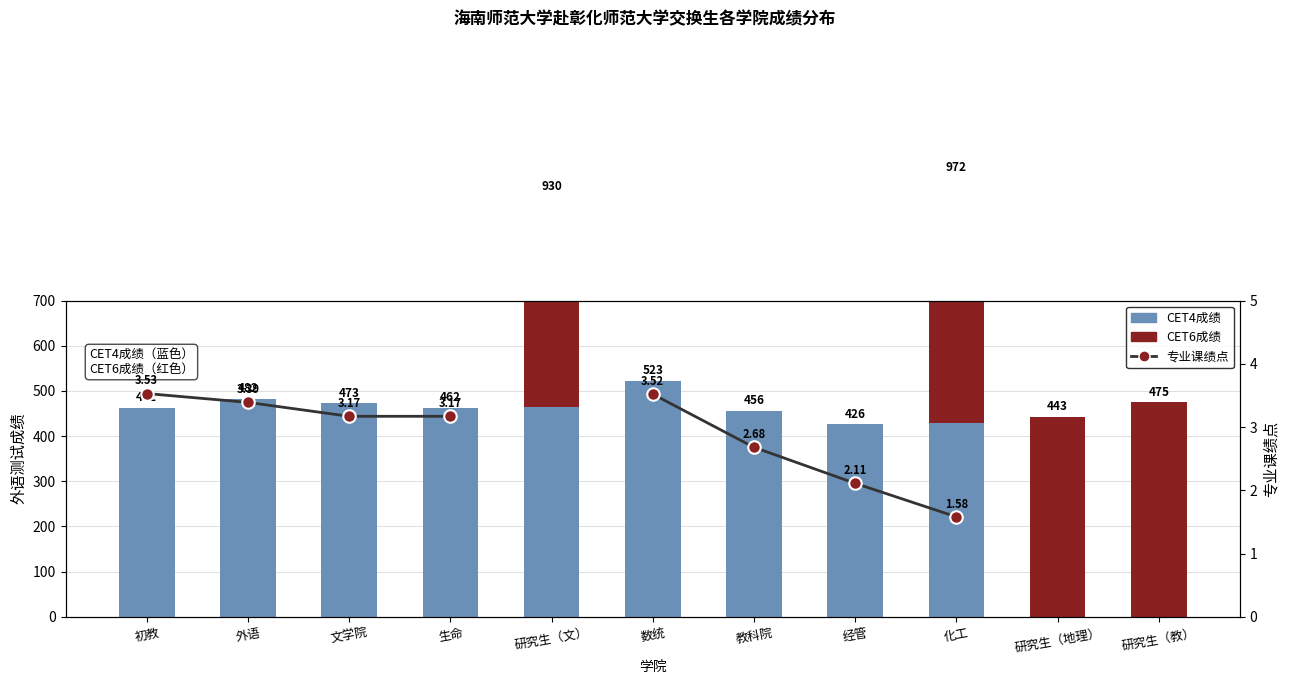

What is the maximum value for 专业课绩点?

3.5